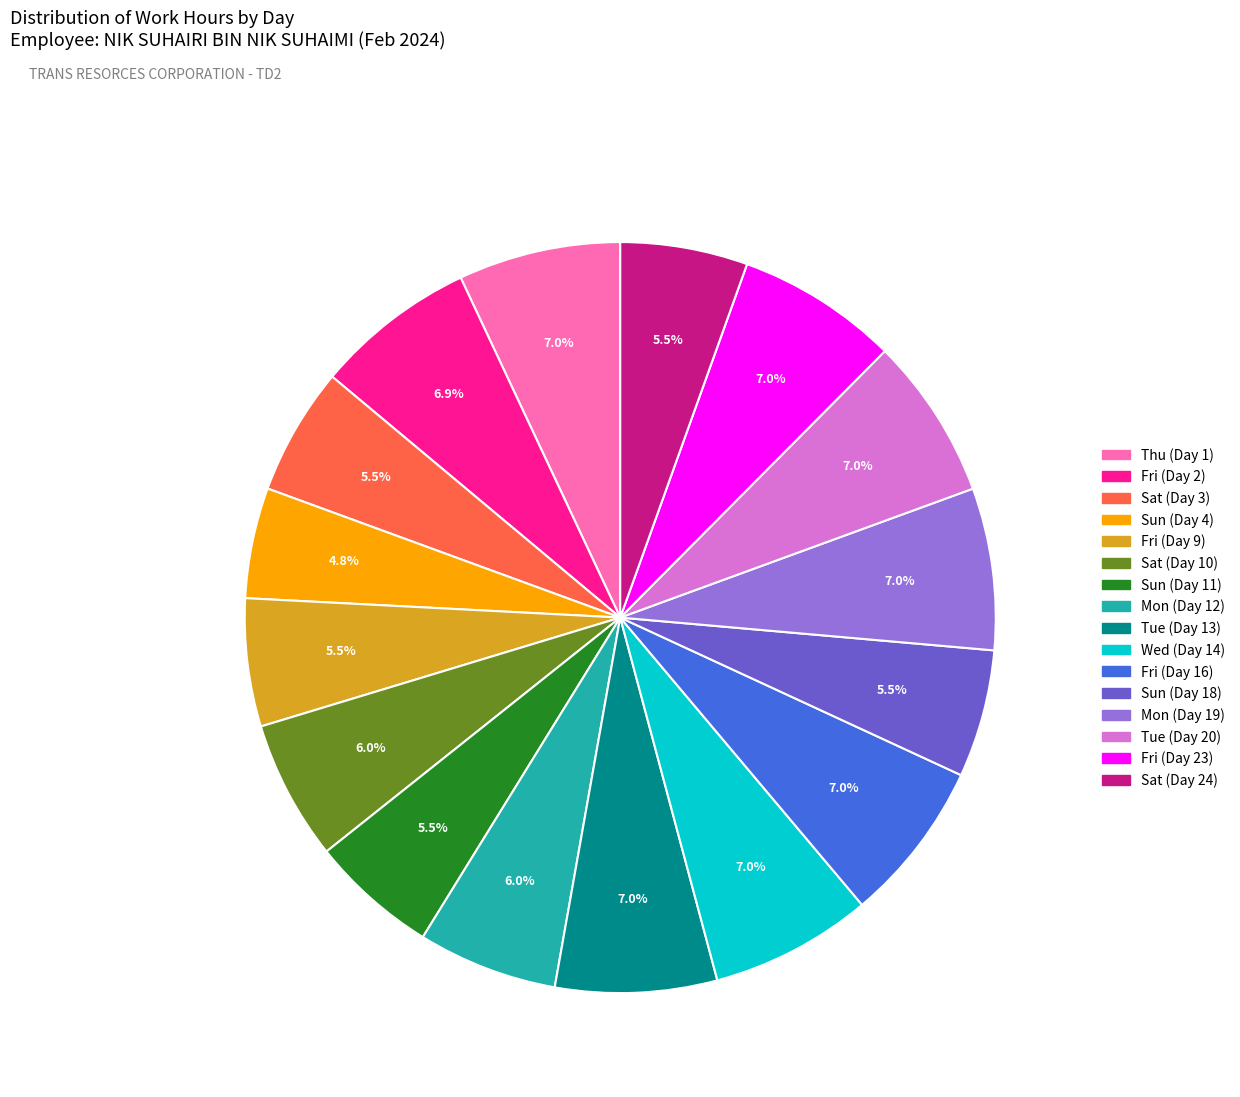

Between Sat (Day 3) and Thu (Day 1), which is larger?

Thu (Day 1)